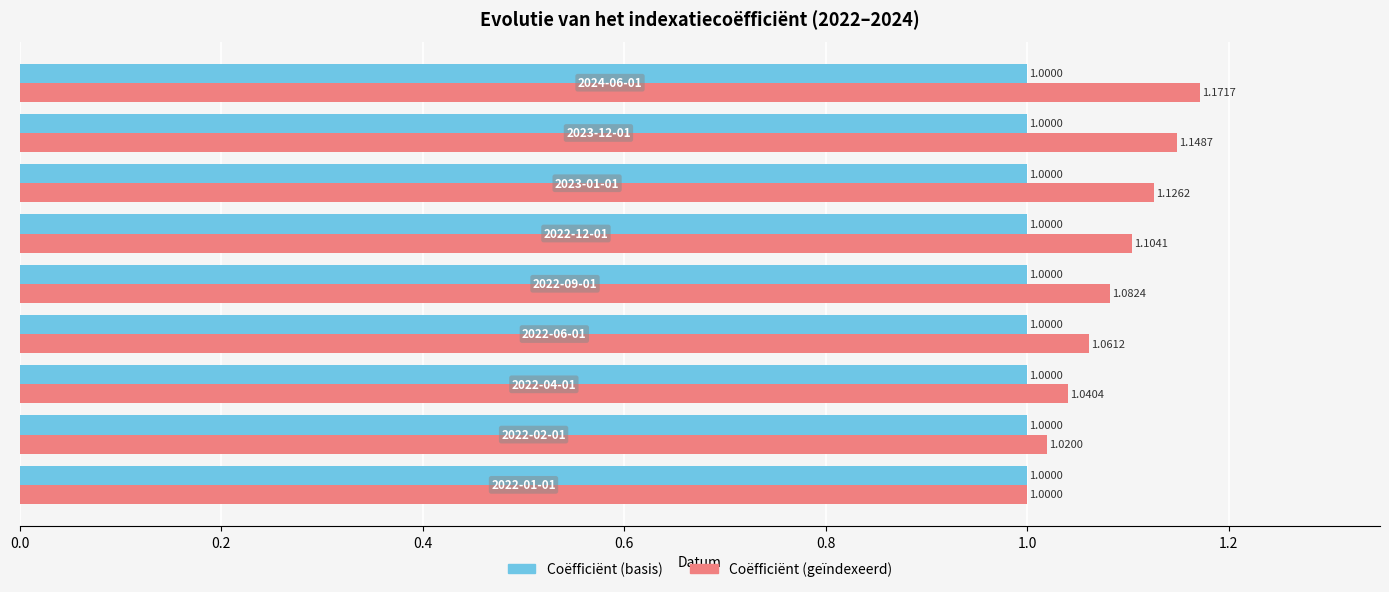

Rank the series by their maximum value, from highest to lowest.

Coëfficiënt (geïndexeerd), Coëfficiënt (basis)